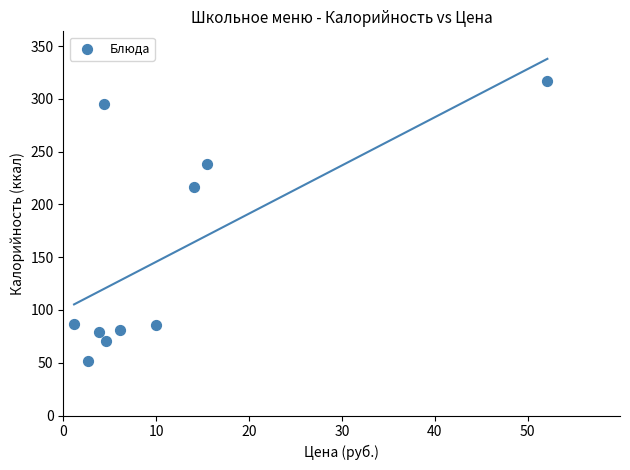

What Y value in the scatter plot is closest to 183?

216.9